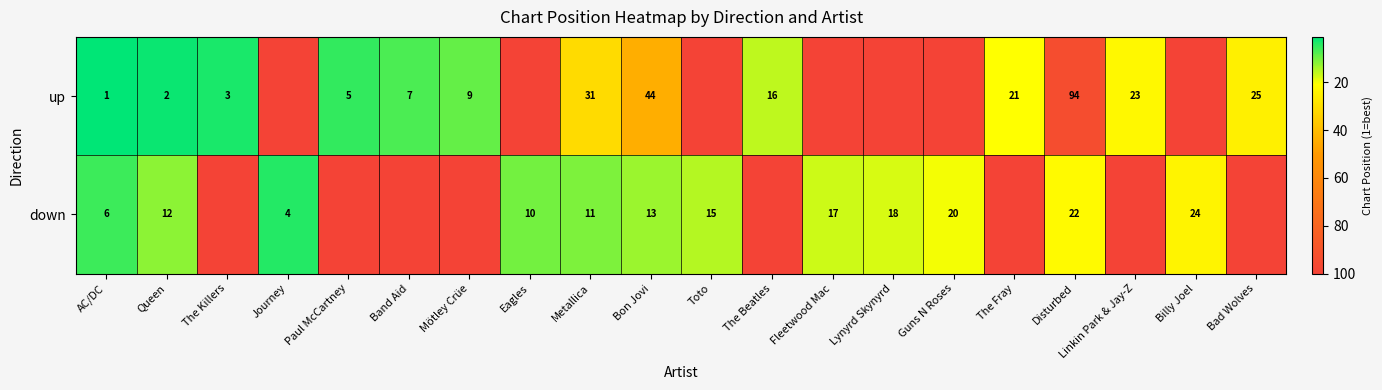

True or false: up has a value of 31 at Metallica.

True